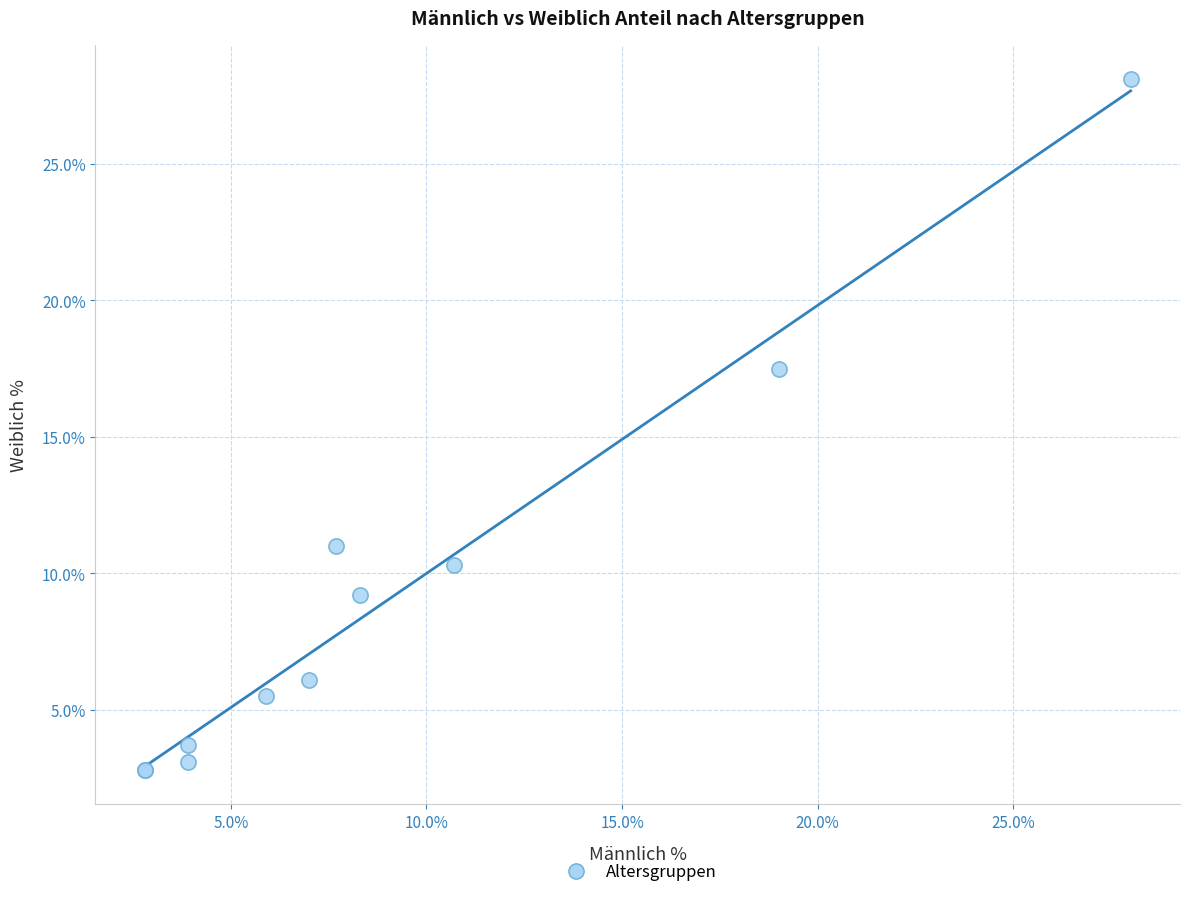

What Y value in the scatter plot is closest to 15?

17.5